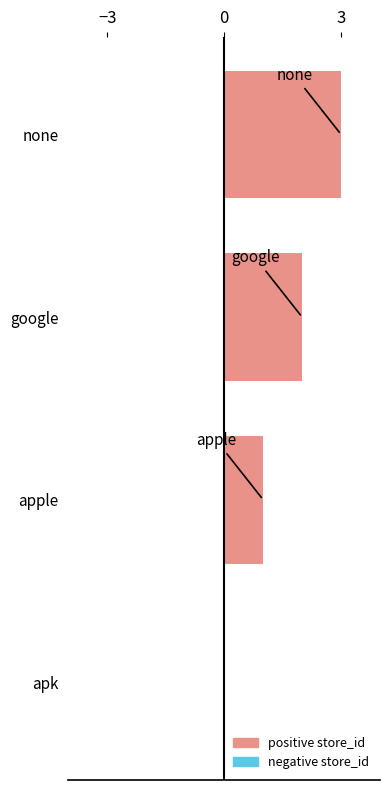

How many distinct data groups are displayed?

1